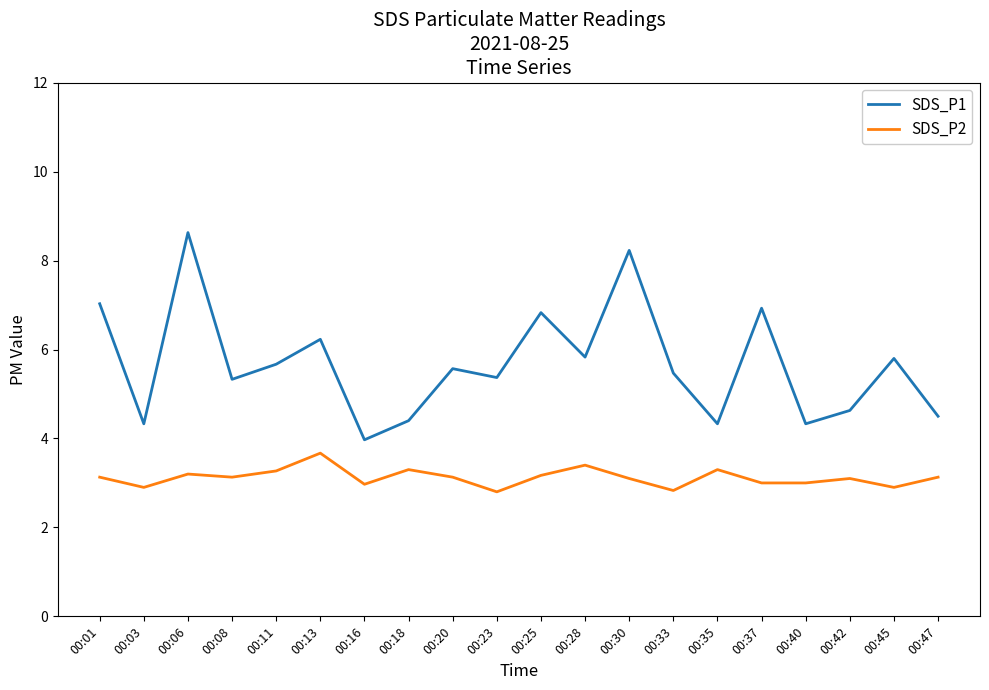

What is the lowest value of the SDS_P1 series?

4.0